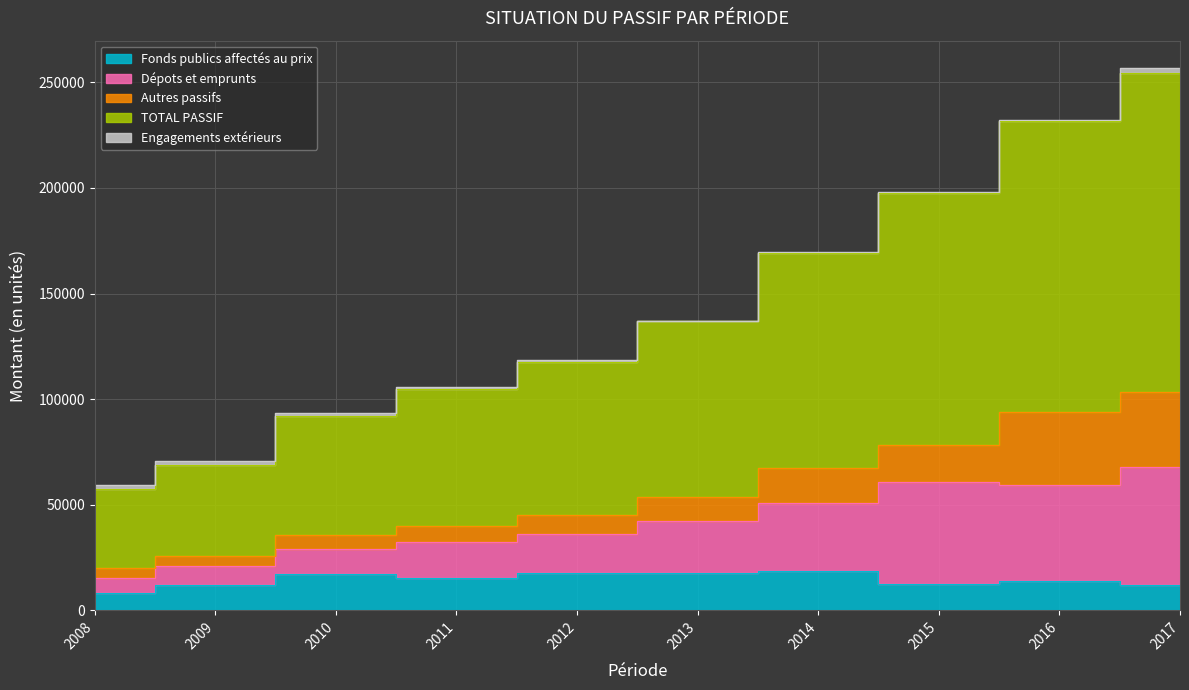

Which category has the highest value across all series?

2017